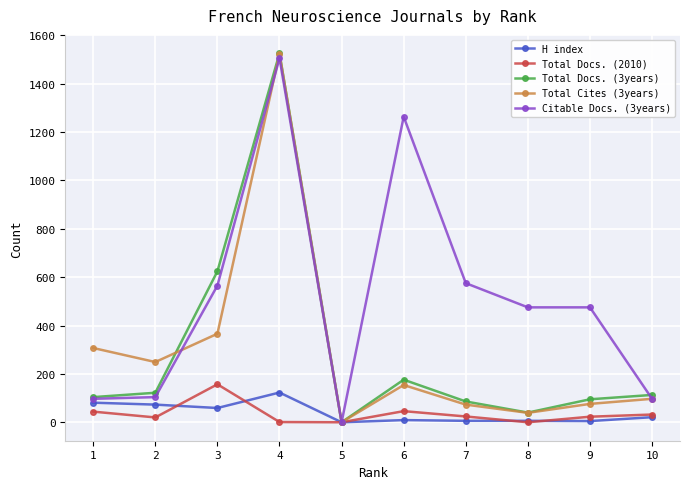

Does the chart display data point markers on the line(s)?

Yes